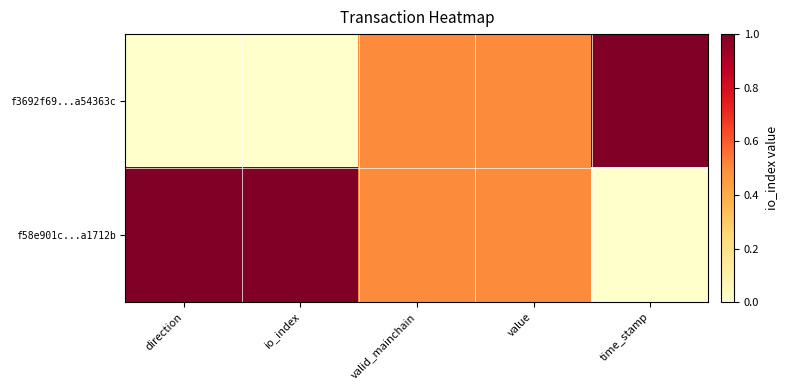

What is the difference between the highest and lowest values at direction?

1.0